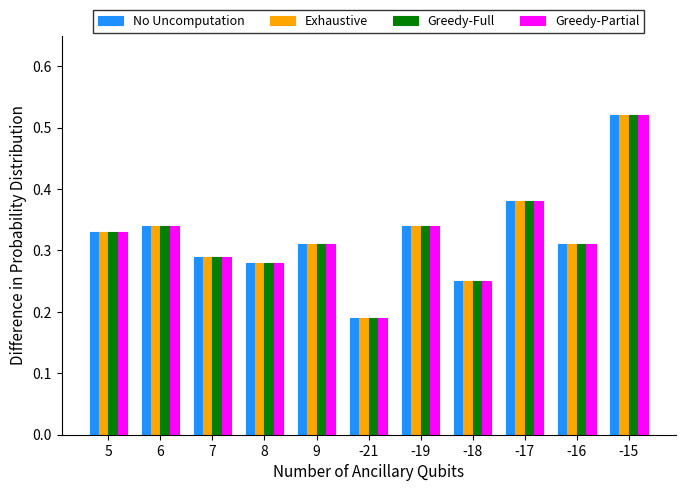

Count the Greedy-Full values in the range 0 to 1.

11